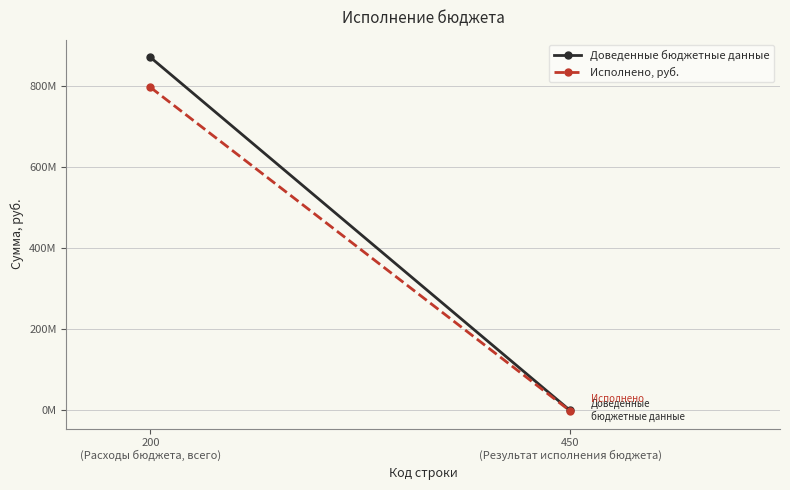

What is the average value of the Доведенные бюджетные данные series?

435005160.9